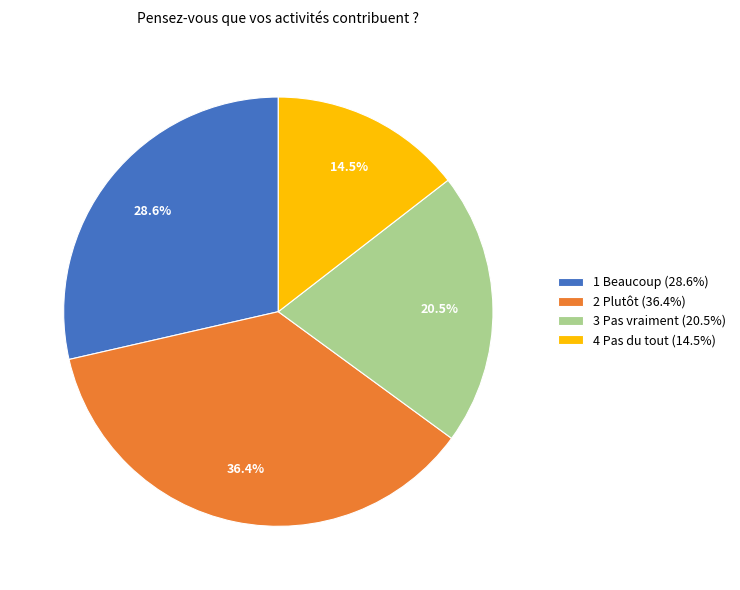

What is the total percentage of 1 Beaucoup and 4 Pas du tout?

43.1%